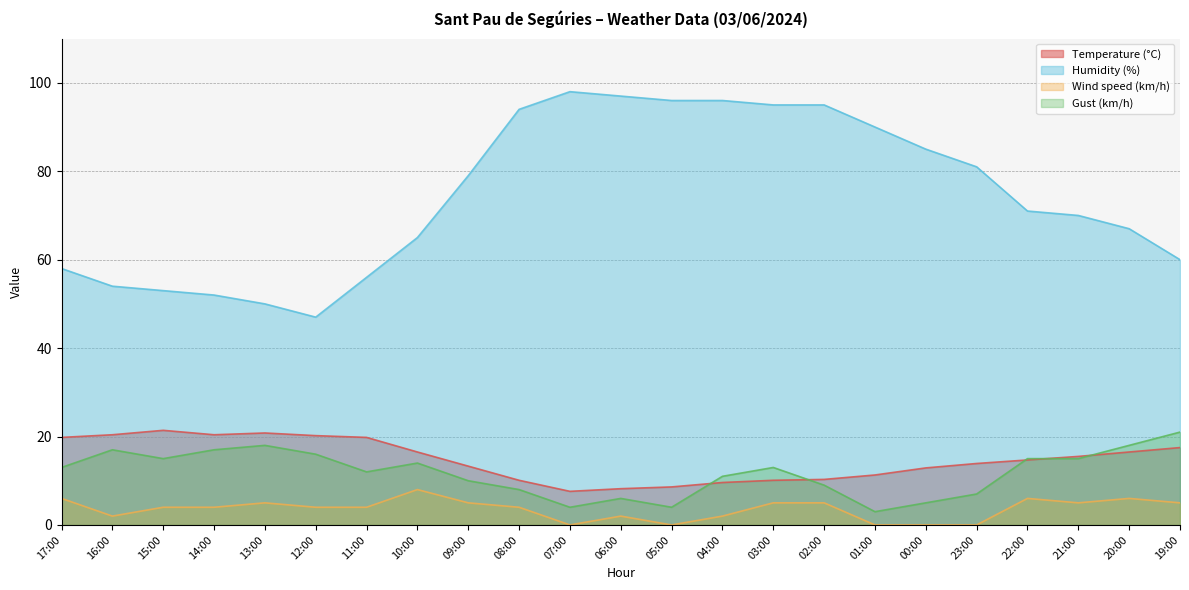

Reading left to right, extract all data points from this chart.

Temperature (°C): 17:00=19.8	16:00=20.4	15:00=21.4	14:00=20.4	13:00=20.8	12:00=20.2	11:00=19.8	10:00=16.5	09:00=13.3	08:00=10.1	07:00=7.6	06:00=8.2	05:00=8.6	04:00=9.6	03:00=10.1	02:00=10.3	01:00=11.3	00:00=12.9	23:00=13.9	22:00=14.7	21:00=15.5	20:00=16.5	19:00=17.5
Humidity (%): 17:00=58.0	16:00=54.0	15:00=53.0	14:00=52.0	13:00=50.0	12:00=47.0	11:00=56.0	10:00=65.0	09:00=79.0	08:00=94.0	07:00=98.0	06:00=97.0	05:00=96.0	04:00=96.0	03:00=95.0	02:00=95.0	01:00=90.0	00:00=85.0	23:00=81.0	22:00=71.0	21:00=70.0	20:00=67.0	19:00=60.0
Wind speed (km/h): 17:00=6.0	16:00=2.0	15:00=4.0	14:00=4.0	13:00=5.0	12:00=4.0	11:00=4.0	10:00=8.0	09:00=5.0	08:00=4.0	07:00=0.0	06:00=2.0	05:00=0.0	04:00=2.0	03:00=5.0	02:00=5.0	01:00=0.0	00:00=0.0	23:00=0.0	22:00=6.0	21:00=5.0	20:00=6.0	19:00=5.0
Gust (km/h): 17:00=13.0	16:00=17.0	15:00=15.0	14:00=17.0	13:00=18.0	12:00=16.0	11:00=12.0	10:00=14.0	09:00=10.0	08:00=8.0	07:00=4.0	06:00=6.0	05:00=4.0	04:00=11.0	03:00=13.0	02:00=9.0	01:00=3.0	00:00=5.0	23:00=7.0	22:00=15.0	21:00=15.0	20:00=18.0	19:00=21.0